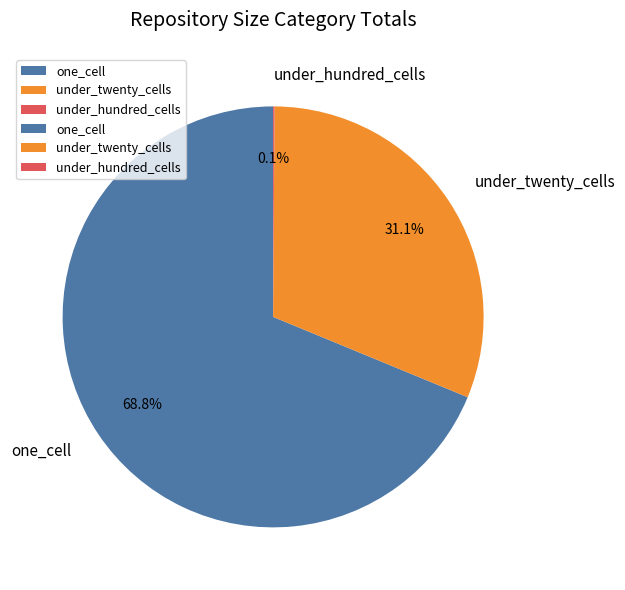

Which slice is the largest?

one_cell